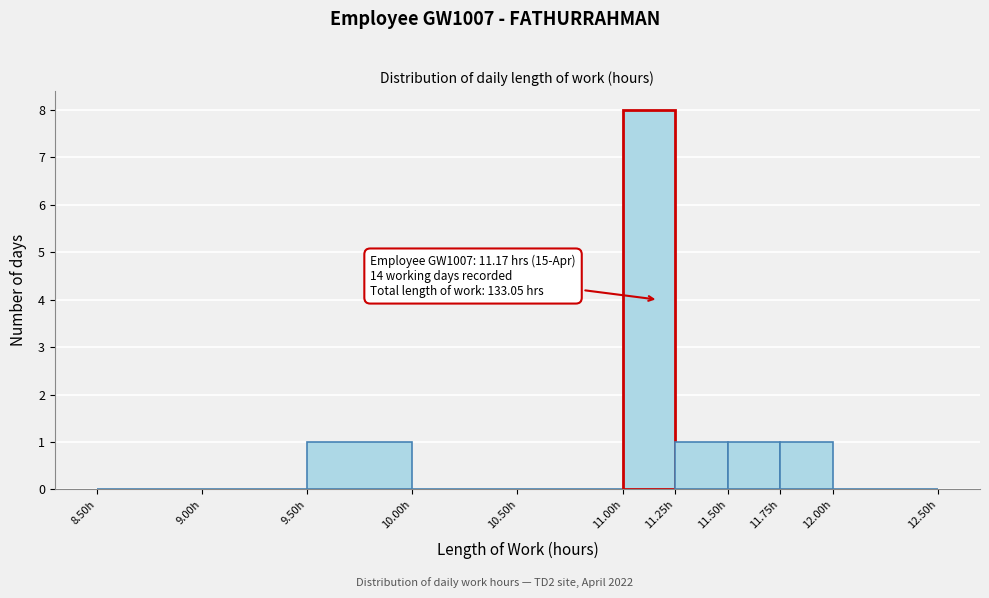

Over which range of the x-axis is the bar tallest?

11.00 to 11.25